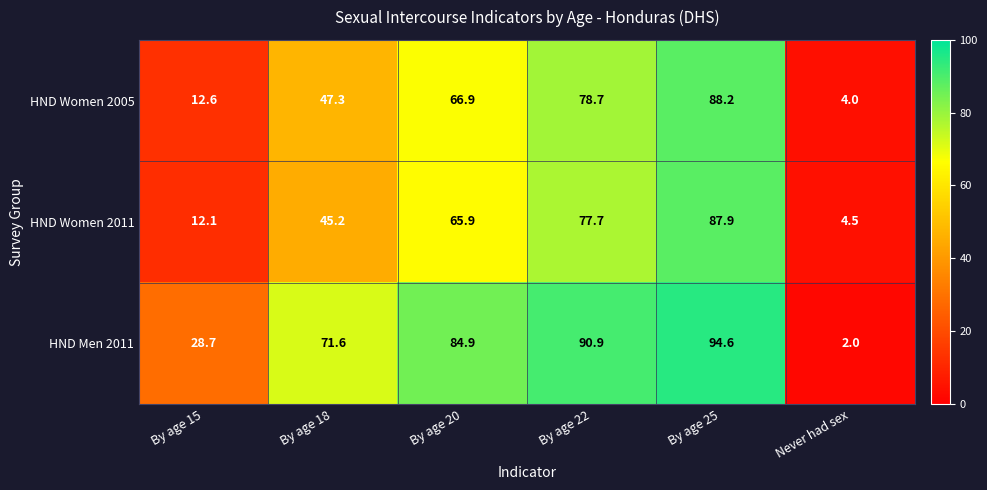

Which series has the widest spread of values?

HND Men 2011